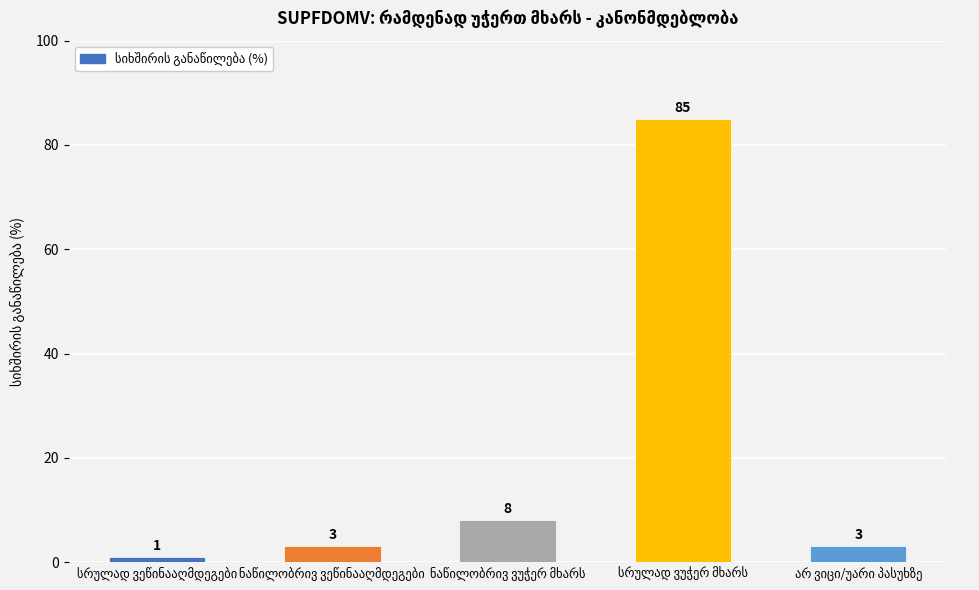

What is the difference between the second highest and second lowest values?

5